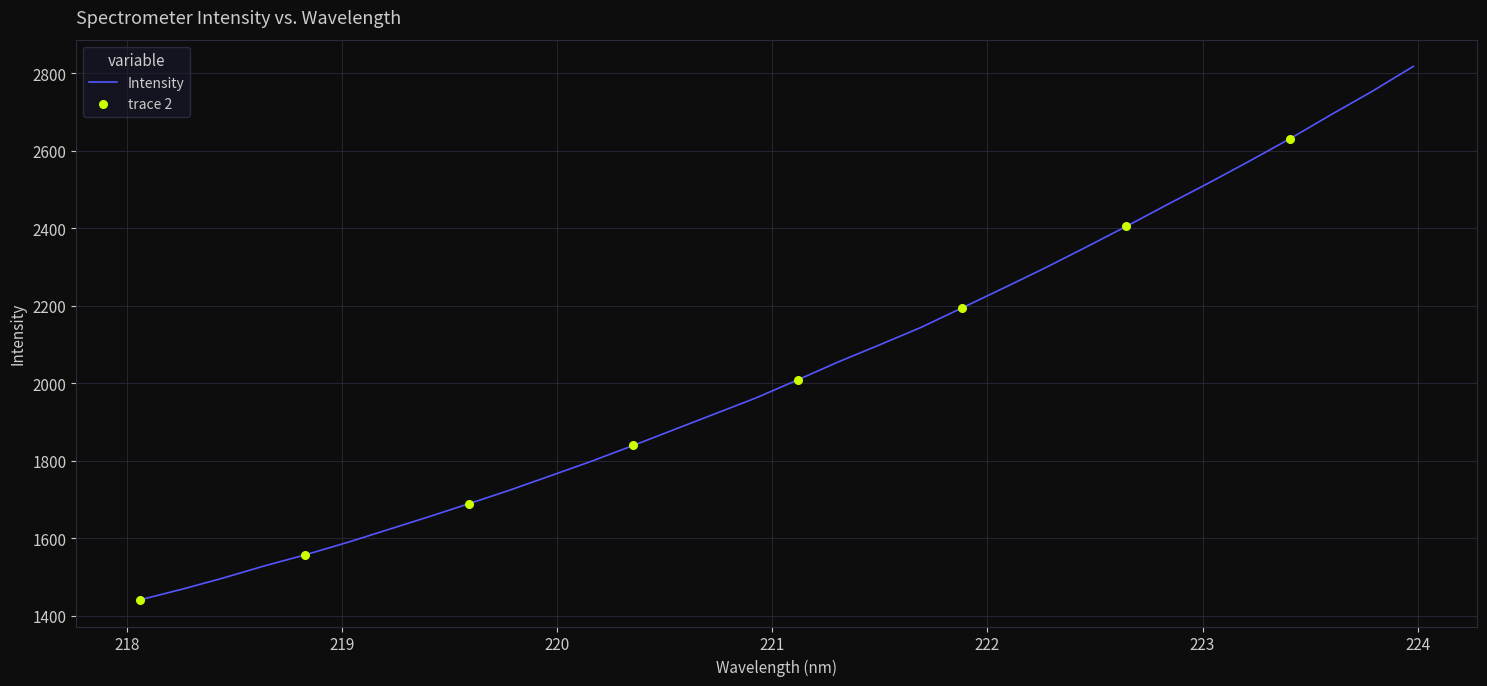

What is the greatest value displayed?

2818.2